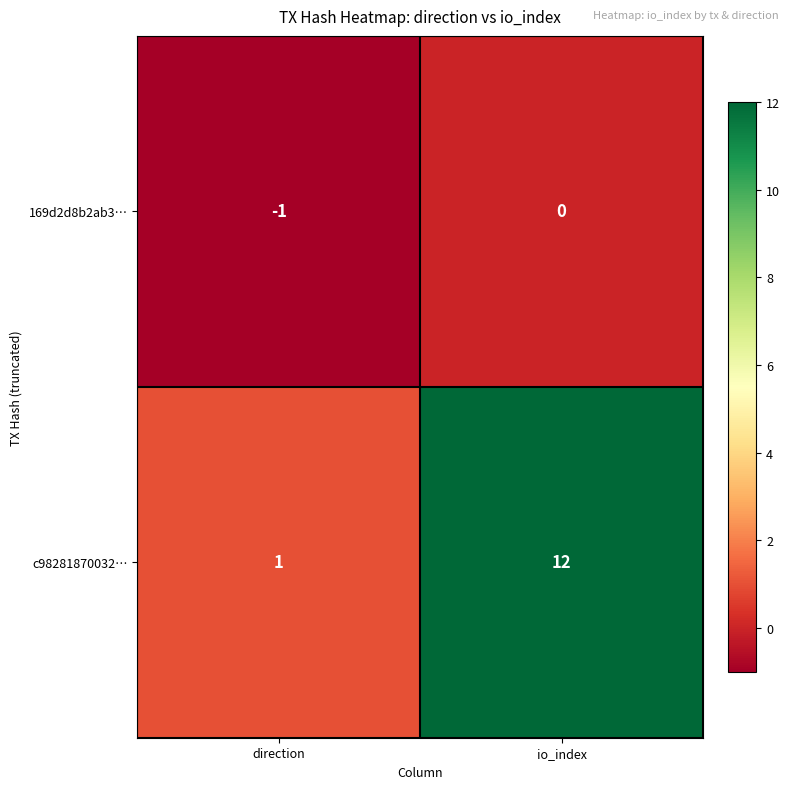

At io_index, list the series in order from smallest to largest.

169d2d8b2ab3…, c98281870032…